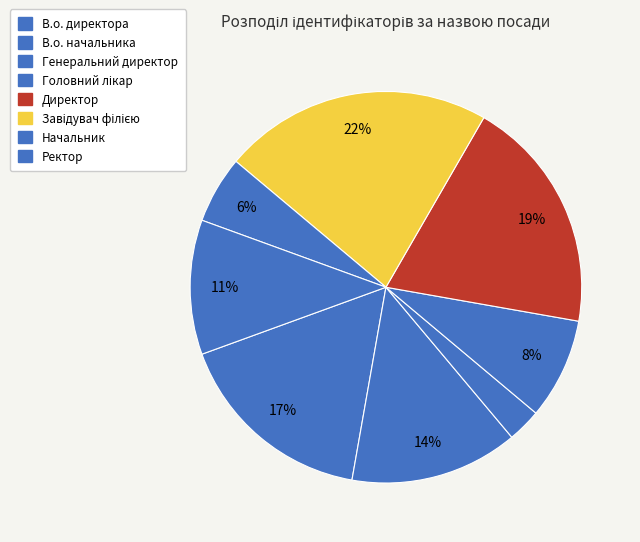

The Завідувач філією slice represents 22% of the pie. True or false?

True